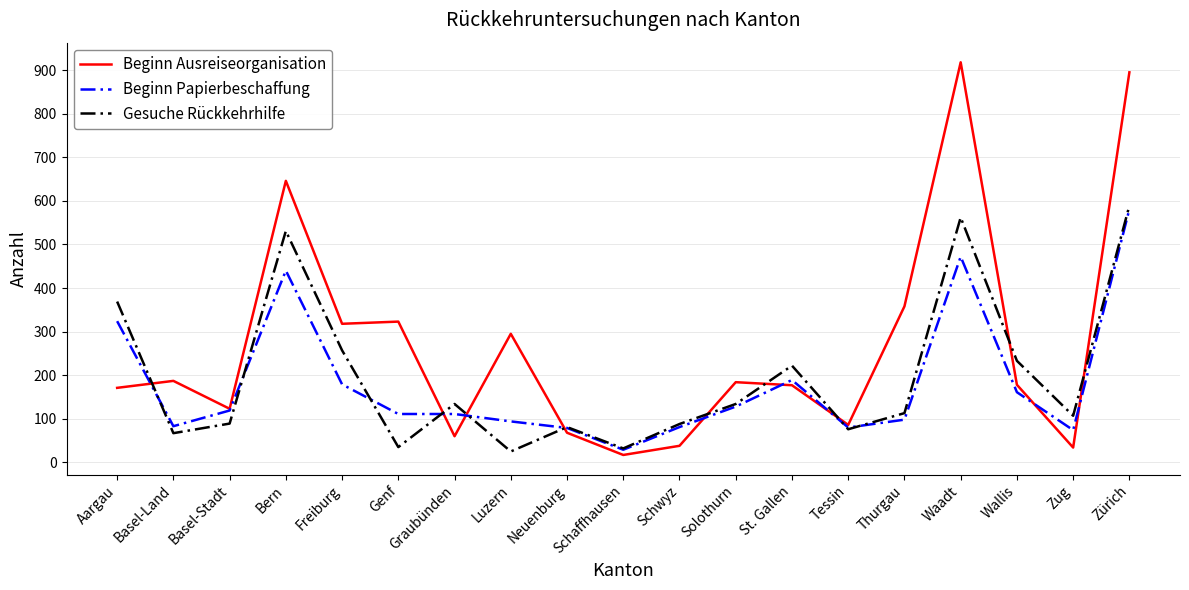

At which category does Beginn Papierbeschaffung reach its first local peak?

Bern